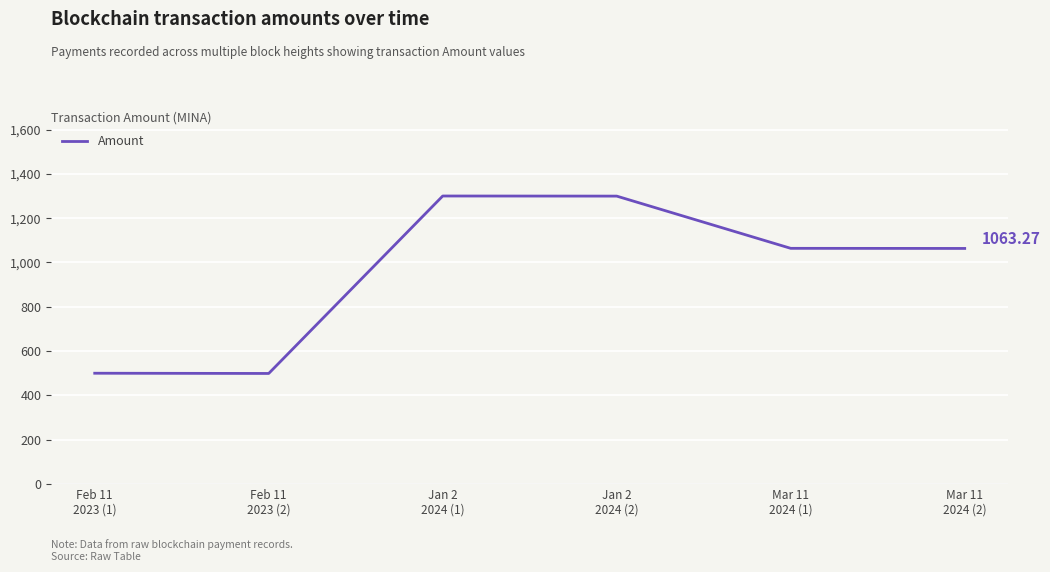

How many interior local peaks (higher than both neighbors) does the data have?

1